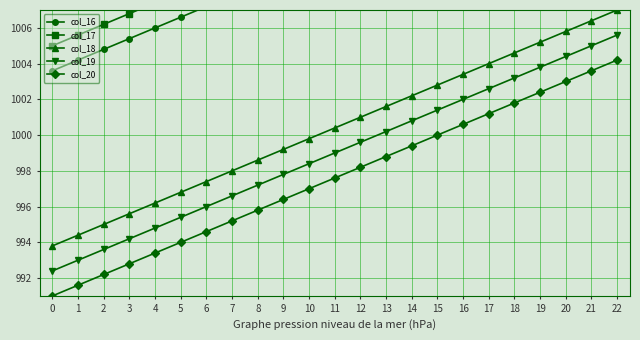

How many data points in col_20 are above 997?

12